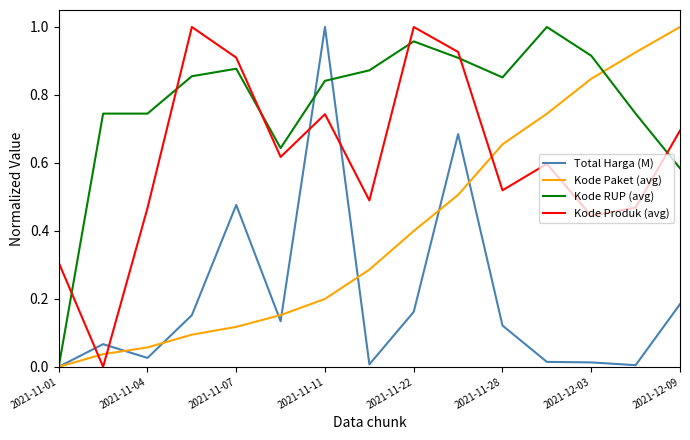

Which series ends up on top after the final intersection of Kode Produk (avg) and Kode RUP (avg)?

Kode Produk (avg)